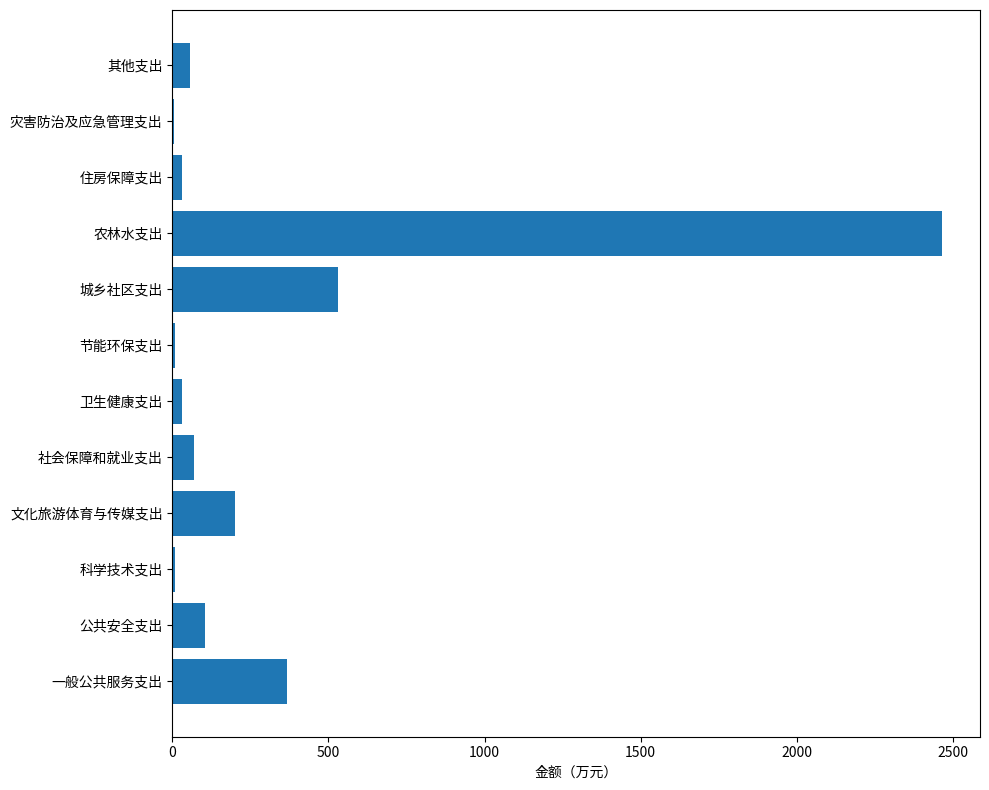

True or false: the data shows 105.0 at 公共安全支出.

True